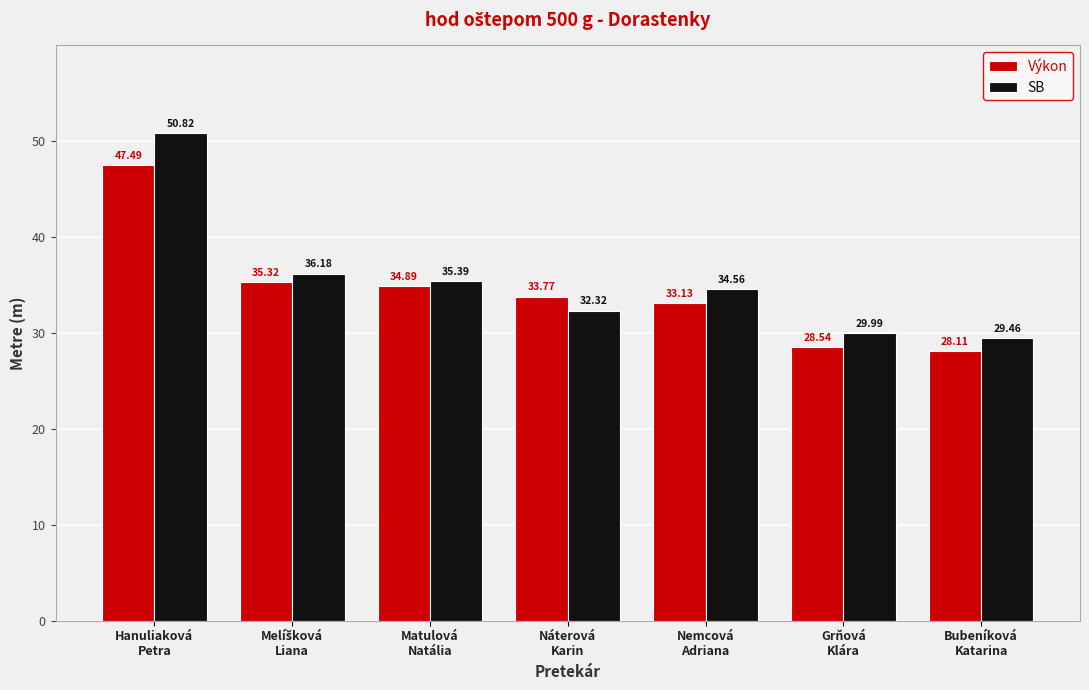

The Výkon series shows 33.8 at Náterová
Karin. True or false?

True